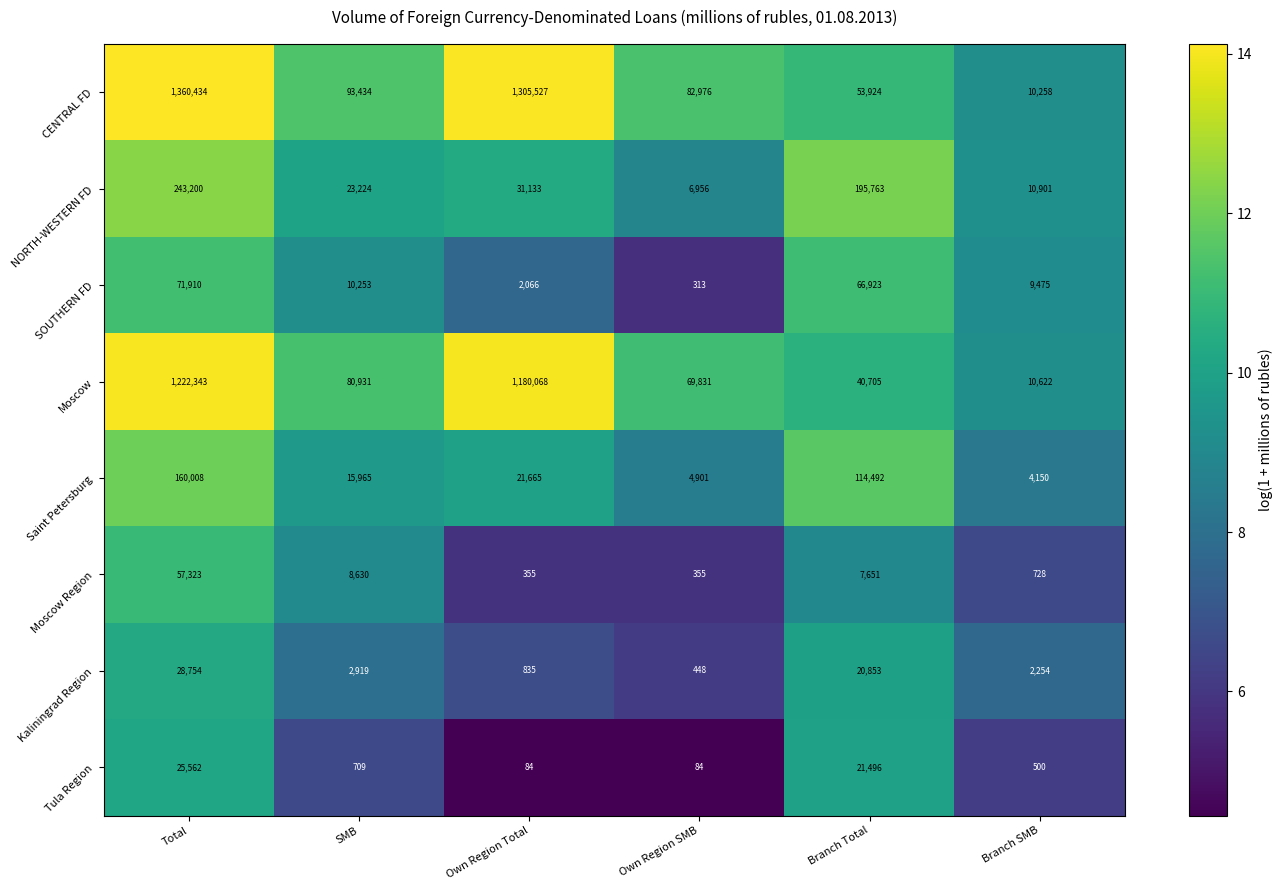

What is the difference between the second highest and second lowest values in the NORTH-WESTERN FD series?

184862